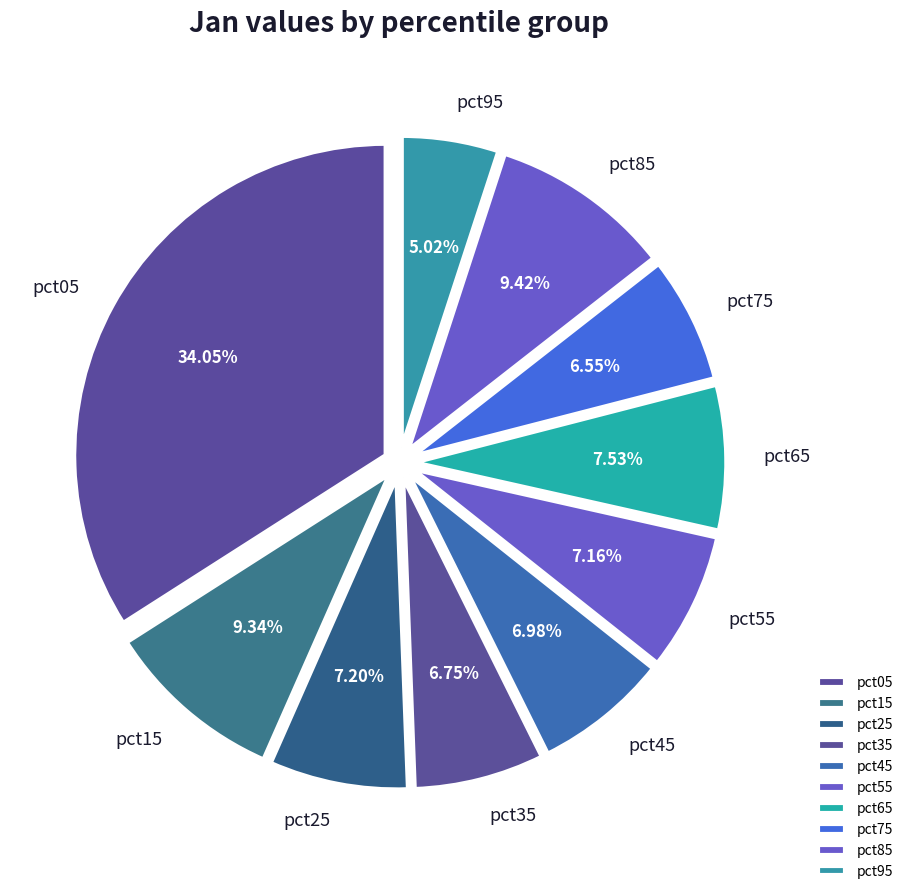

True or false: pct35 accounts for 21% of the total.

False